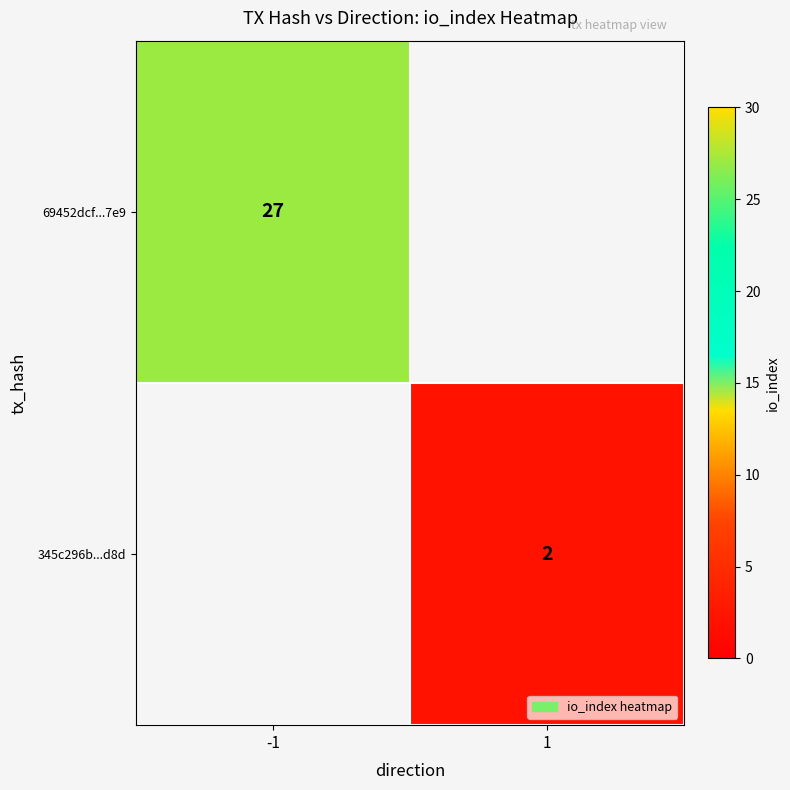

True or false: 69452dcf...7e9 has a value of 41 at -1.

False